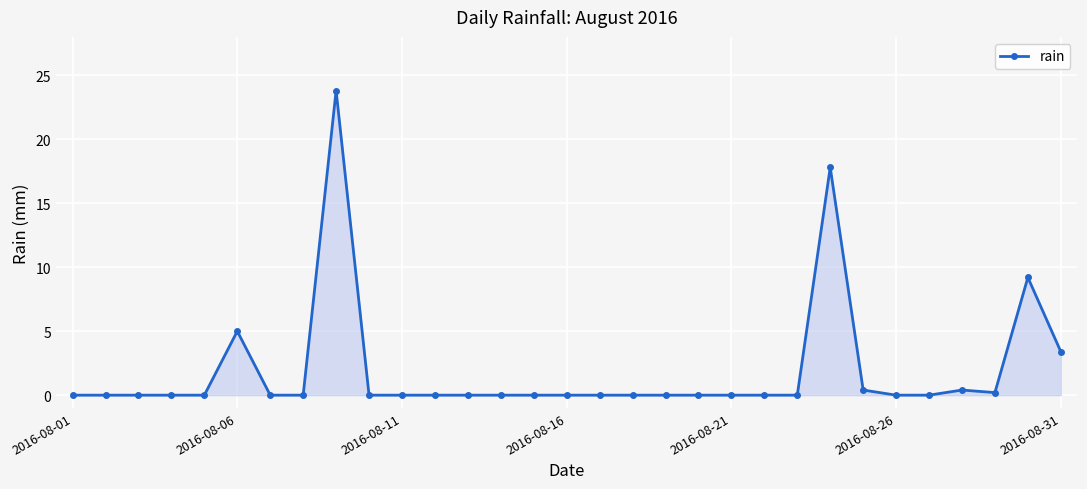

What is the difference between the maximum and minimum values?

23.8